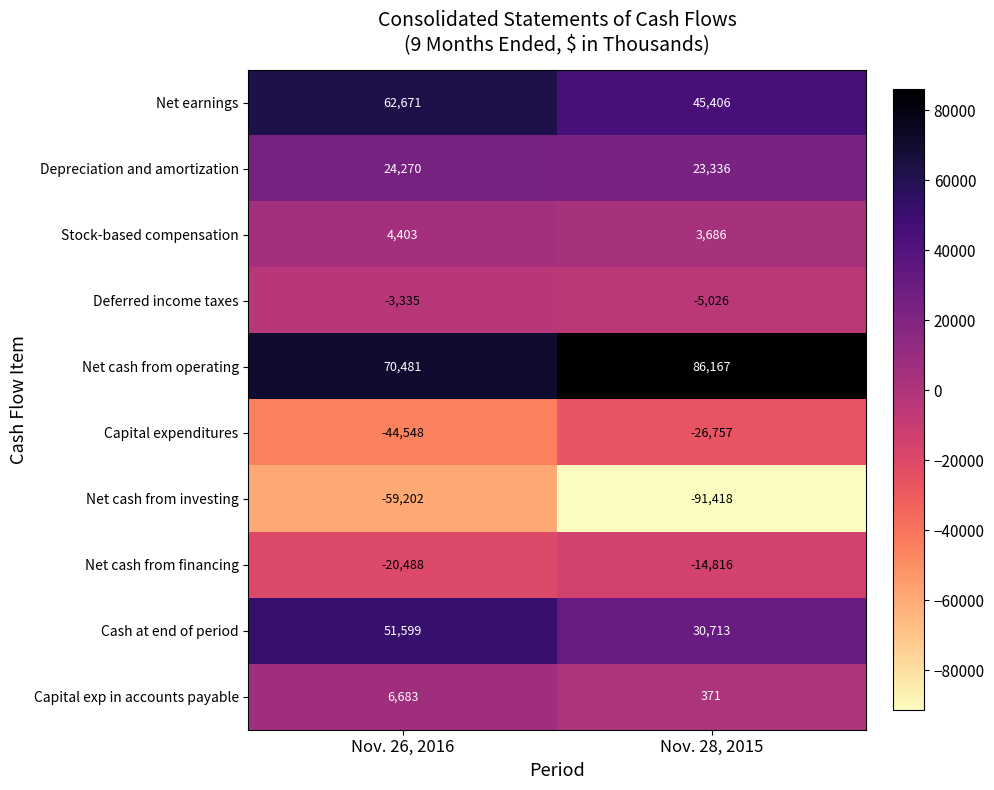

What is the maximum value shown in the chart?

86167